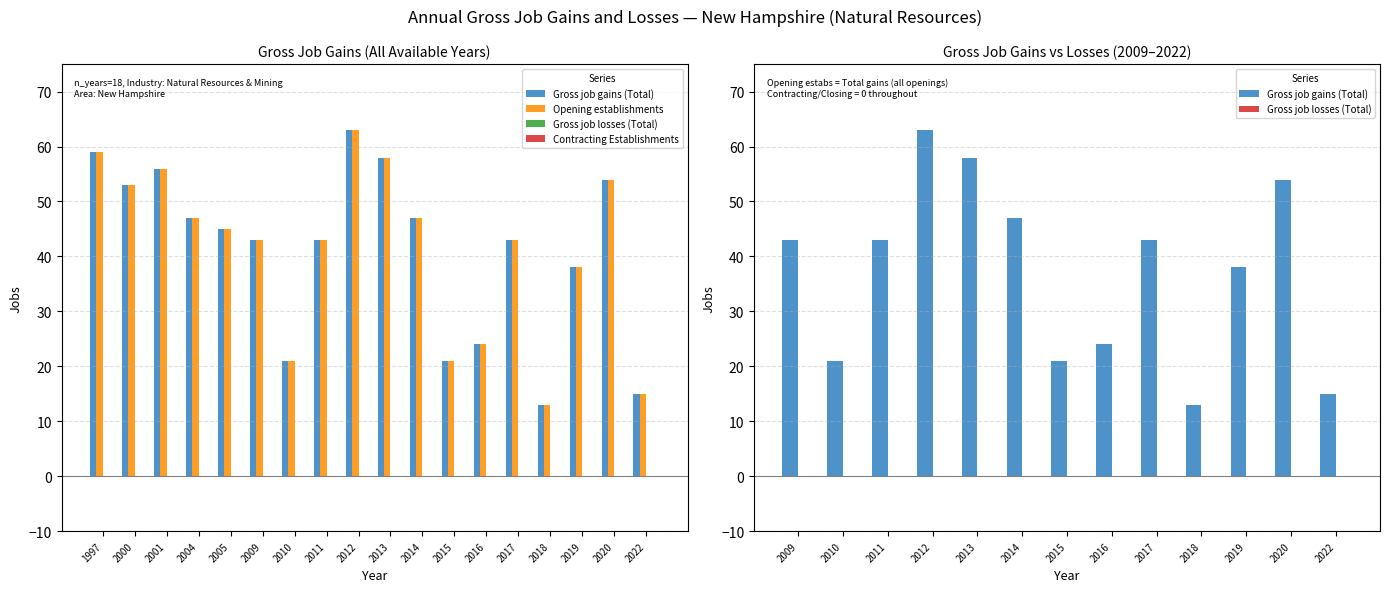

What is the difference between the maximum and minimum values in the Gross job gains (Total) series?

50